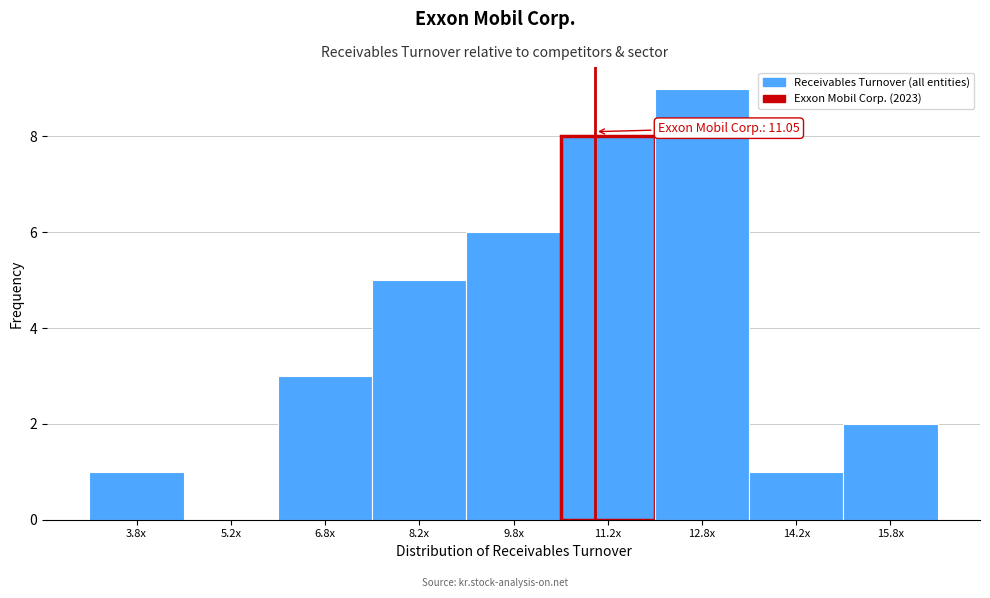

Reading left to right, what are all the values shown in this chart?

3.8x=1	5.2x=0	6.8x=3	8.2x=5	9.8x=6	11.2x=8	12.8x=9	14.2x=1	15.8x=2